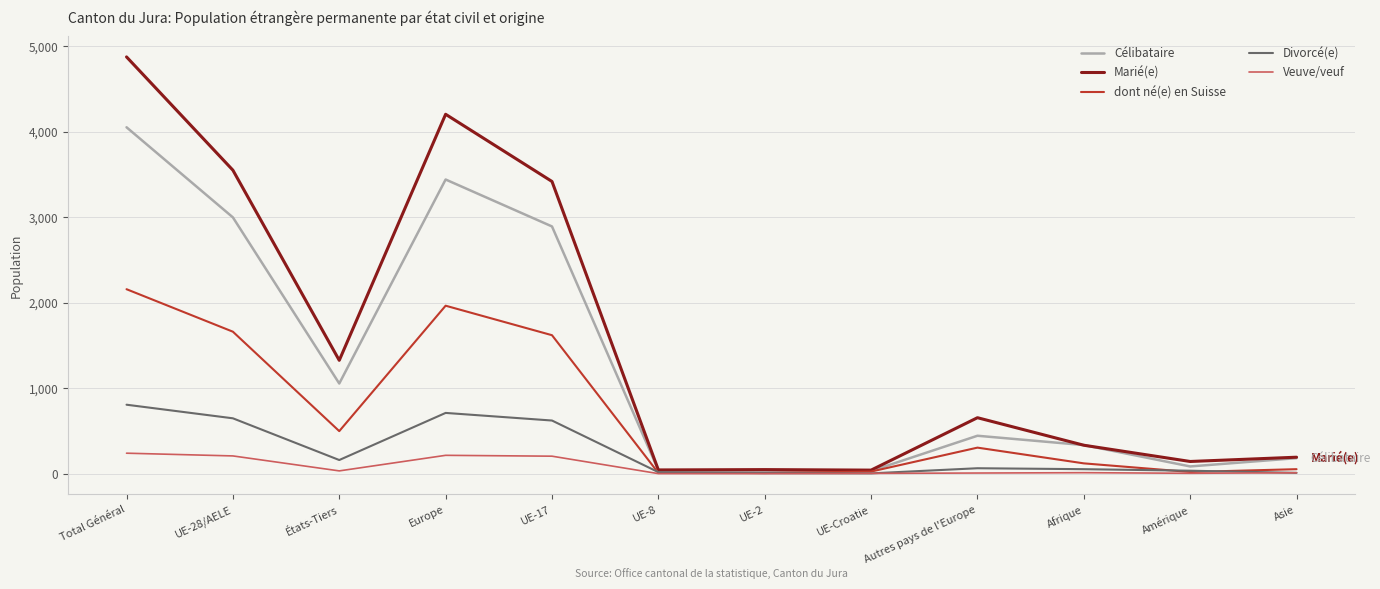

What is the greatest value displayed?

4874